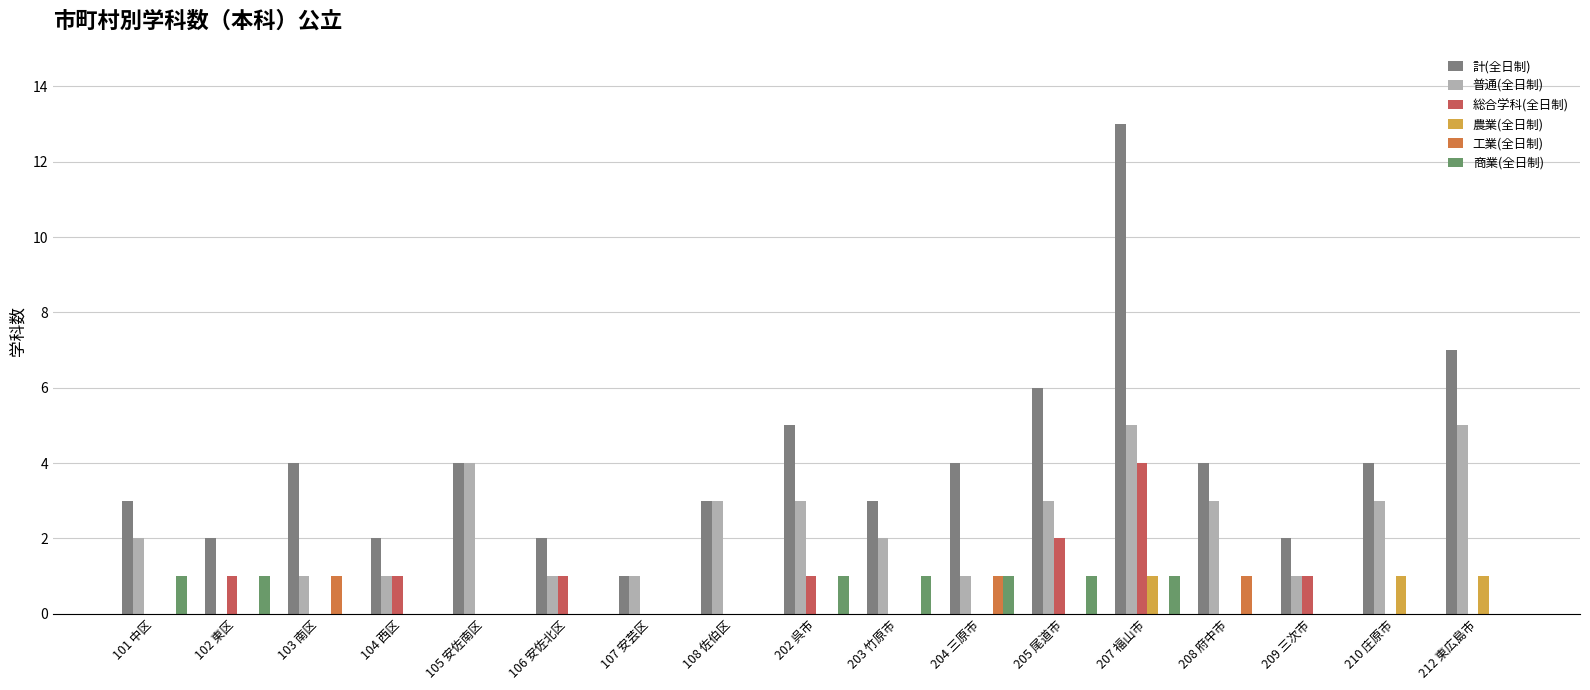

Are the bars grouped side by side (vs. stacked)?

Yes